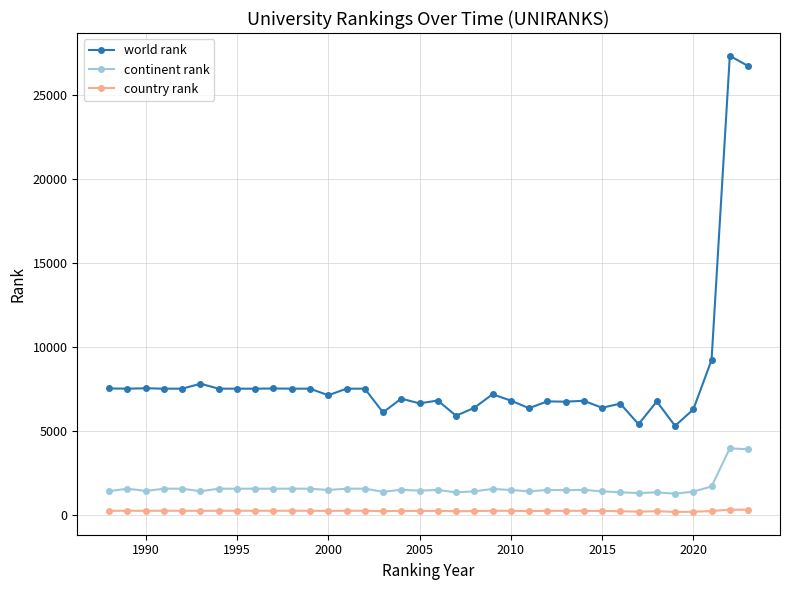

True or false: continent rank has more than 0 points higher than both neighbors.

True